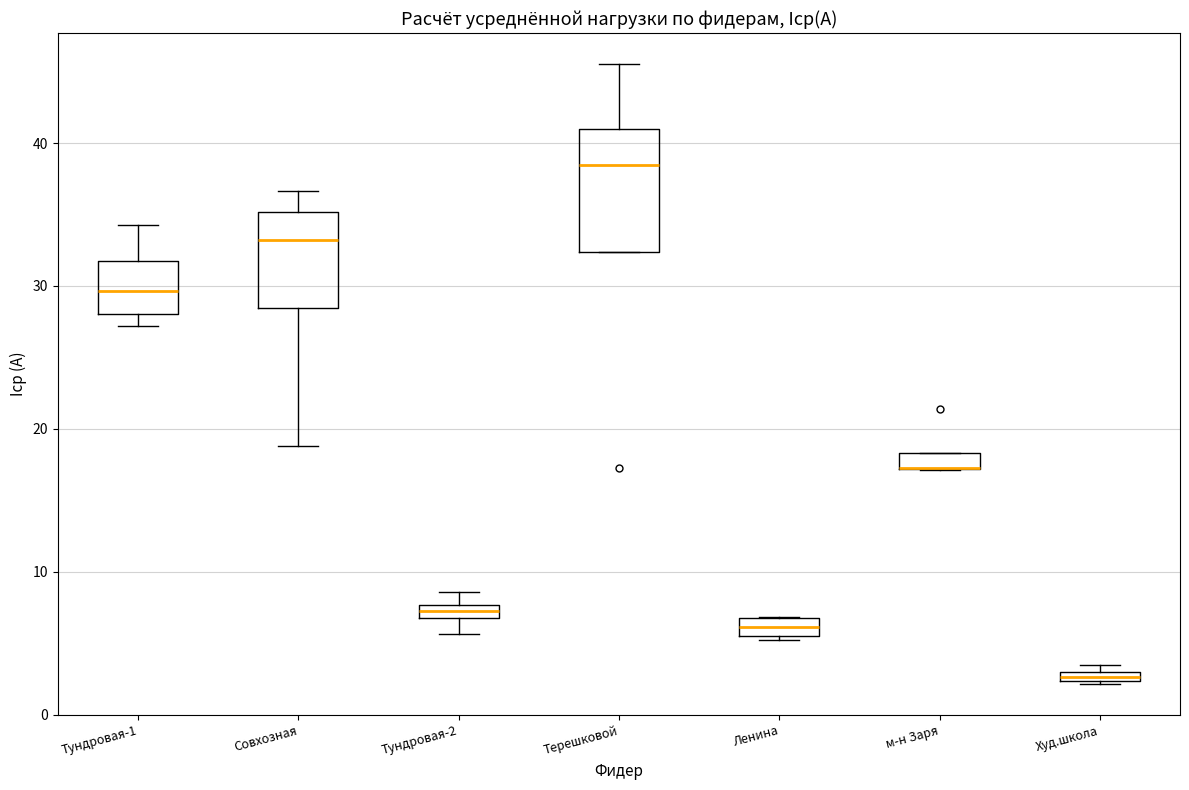

Comparing the boxes themselves (not the whiskers), which one is the tallest?

Терешковой